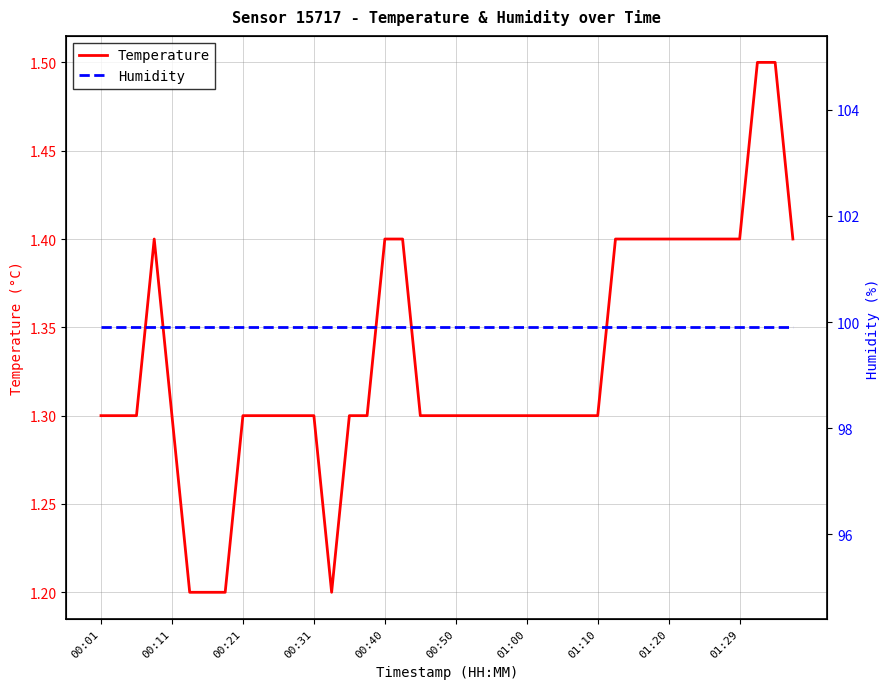

What is the sum of the Humidity values at 10 and 13?

199.8